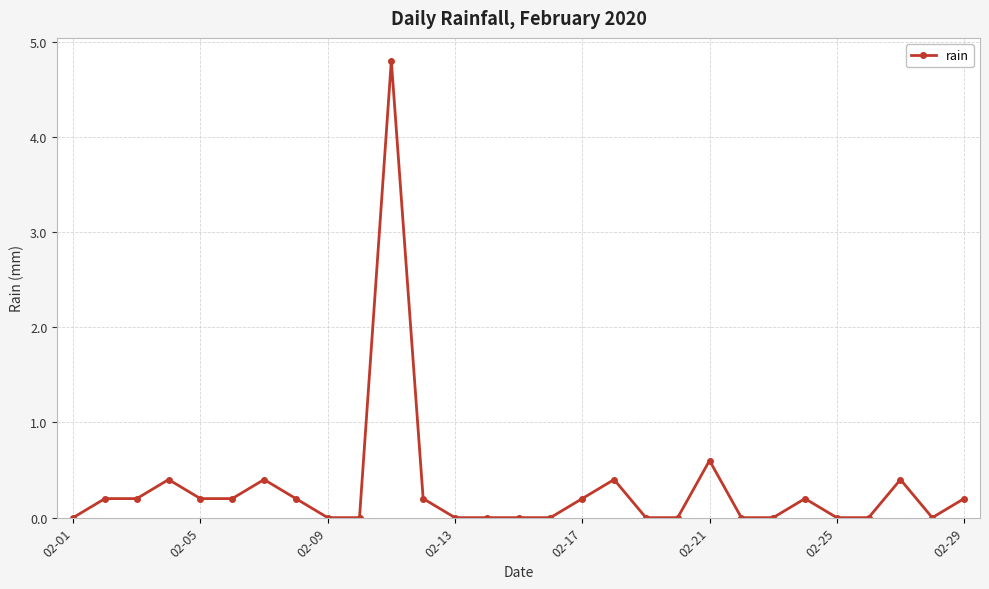

Reading left to right, transcribe all the data shown in this chart.

0.0	0.2	0.2	0.4	0.2	0.2	0.4	0.2	0.0	0.0	4.8	0.2	0.0	0.0	0.0	0.0	0.2	0.4	0.0	0.0	0.6	0.0	0.0	0.2	0.0	0.0	0.4	0.0	0.2